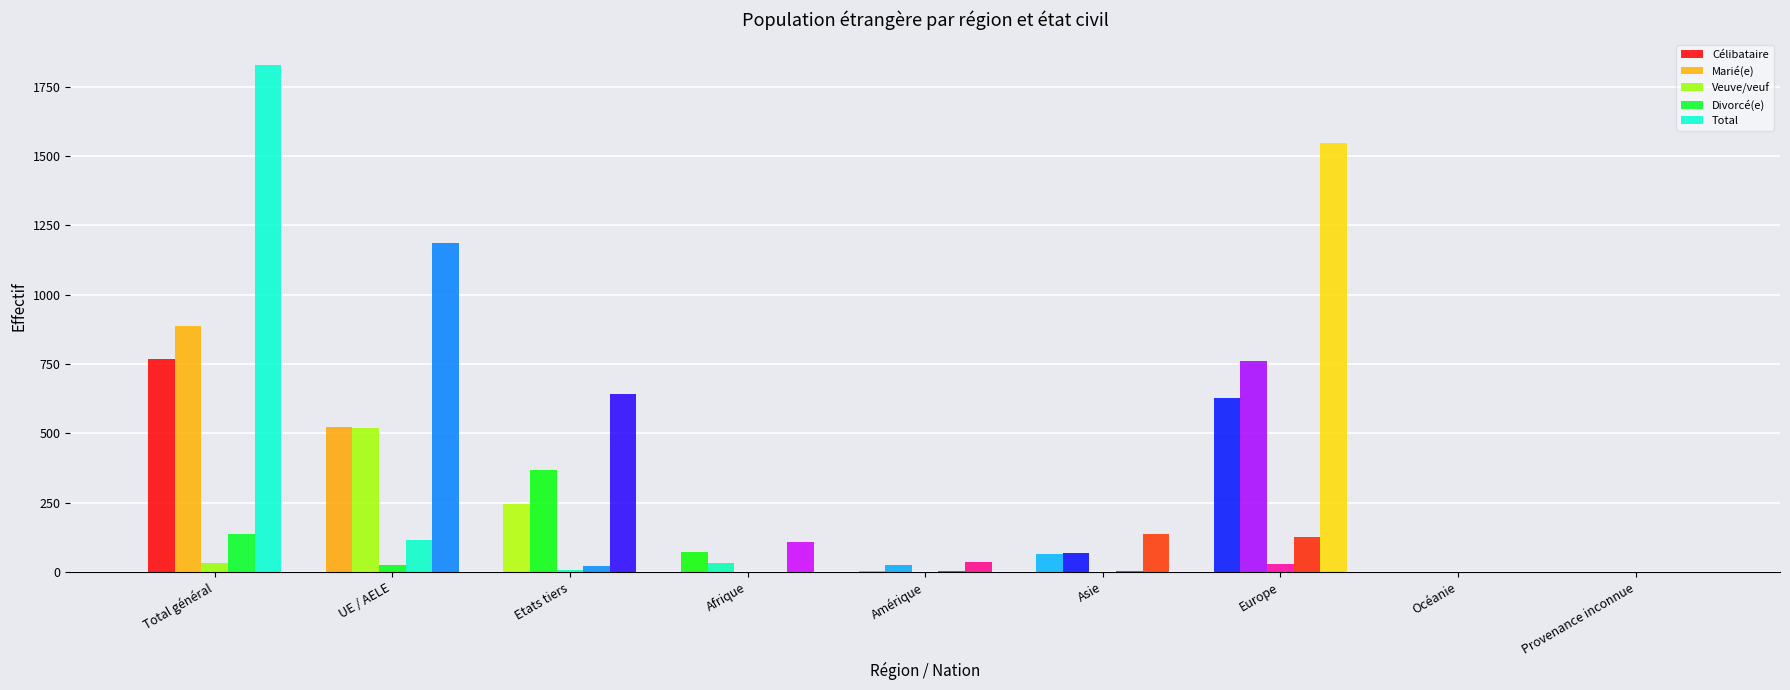

Which category has the highest value across all series?

Total général